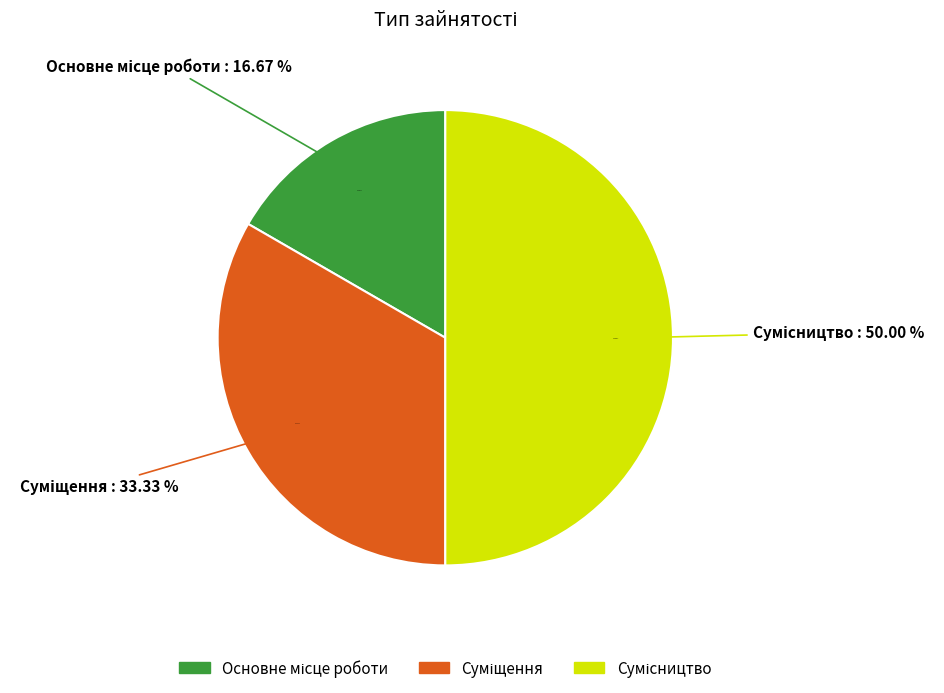

What is the smallest slice in the pie chart?

Основне місце роботи